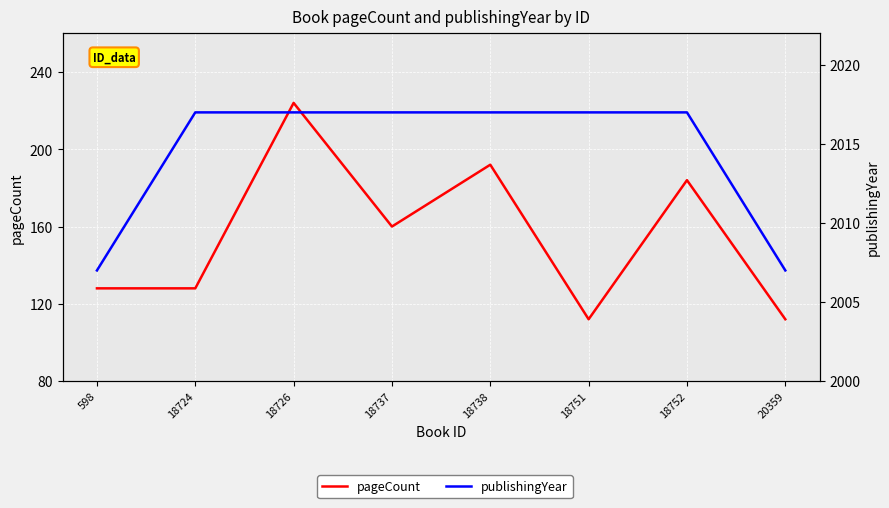

How many values in the pageCount series are below 160?

4